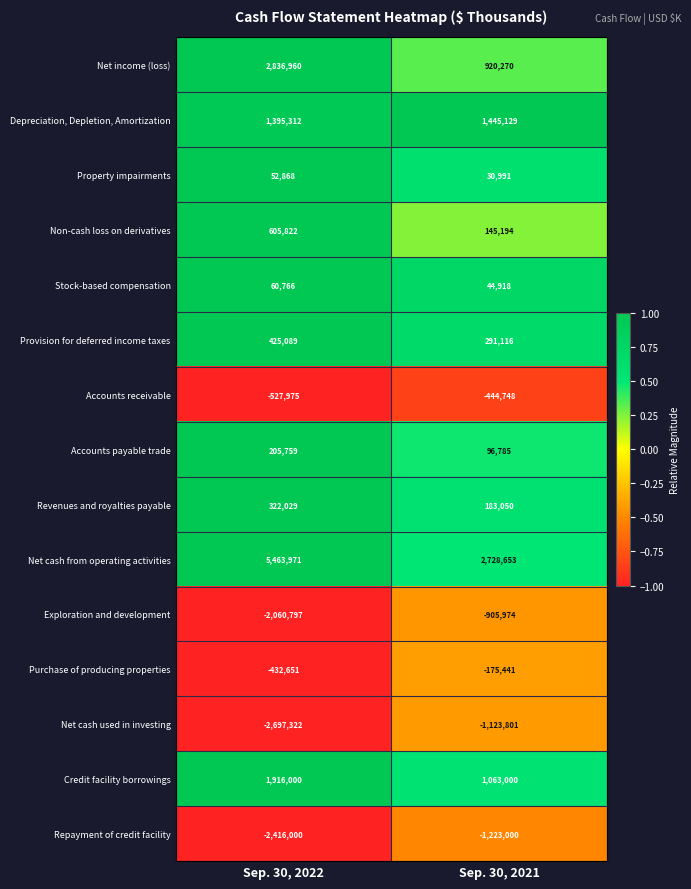

What is the maximum value shown in the chart?

5463971